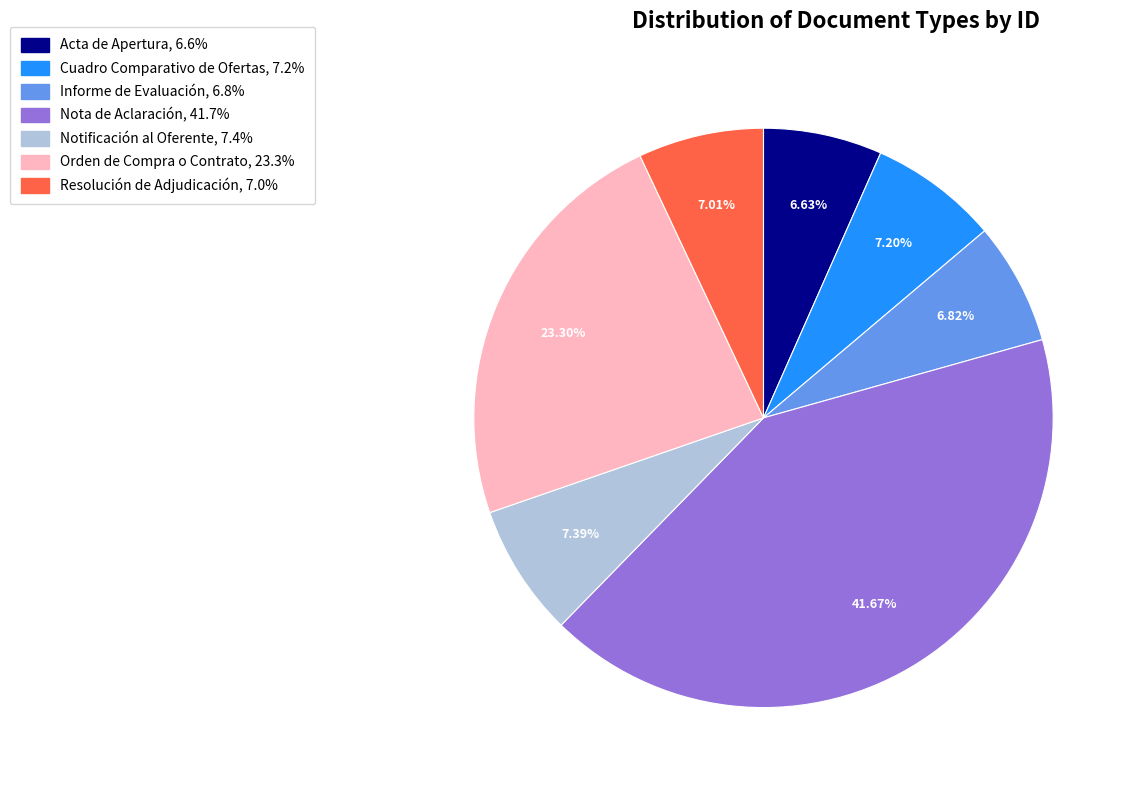

To the nearest percent, what percentage of the pie is Cuadro Comparativo de Ofertas?

7%